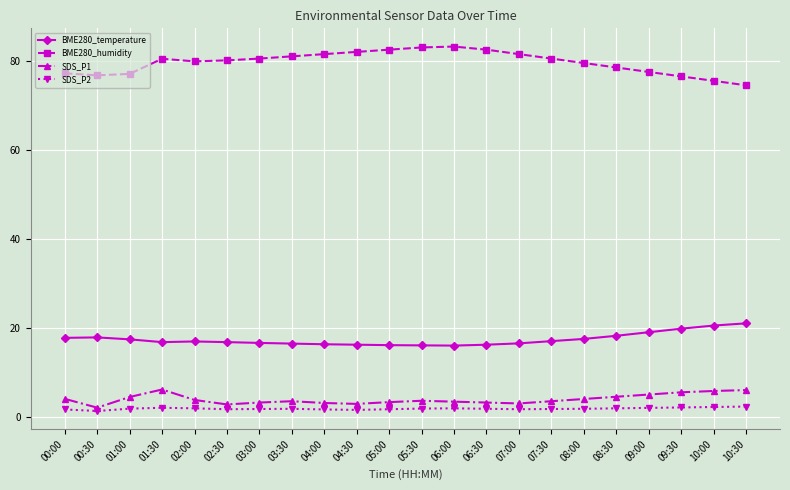

What is the label of the 16th point from the right?

03:00